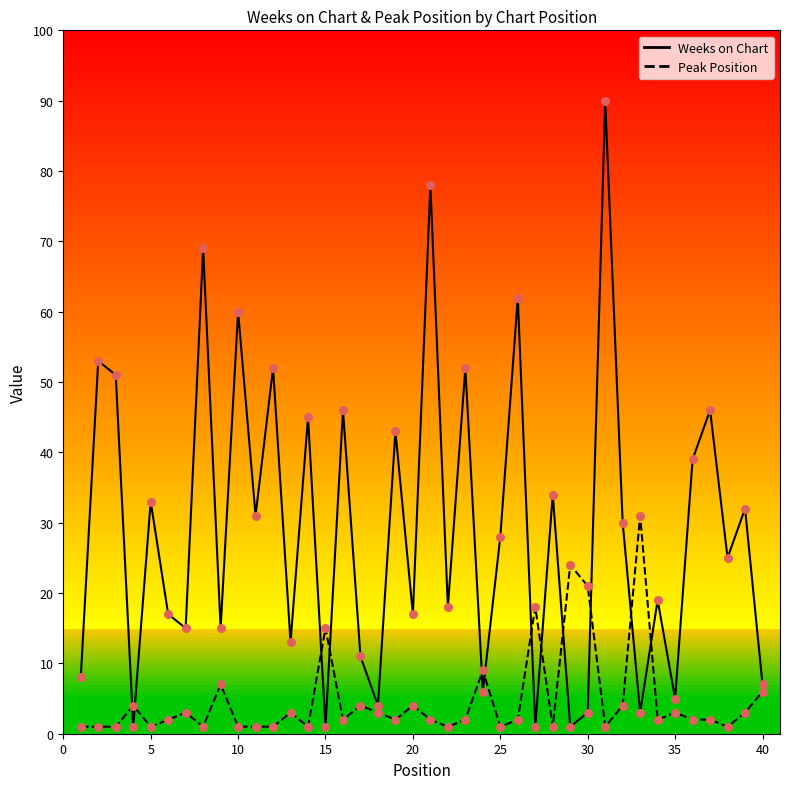

Rank the series by their maximum value, from lowest to highest.

Peak Position, Weeks on Chart